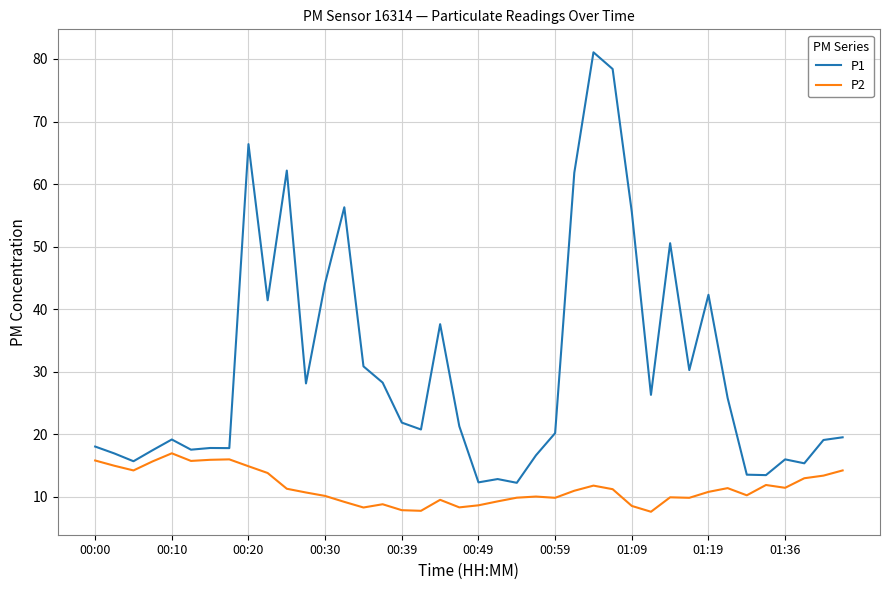

What is the minimum value for P1?

12.2